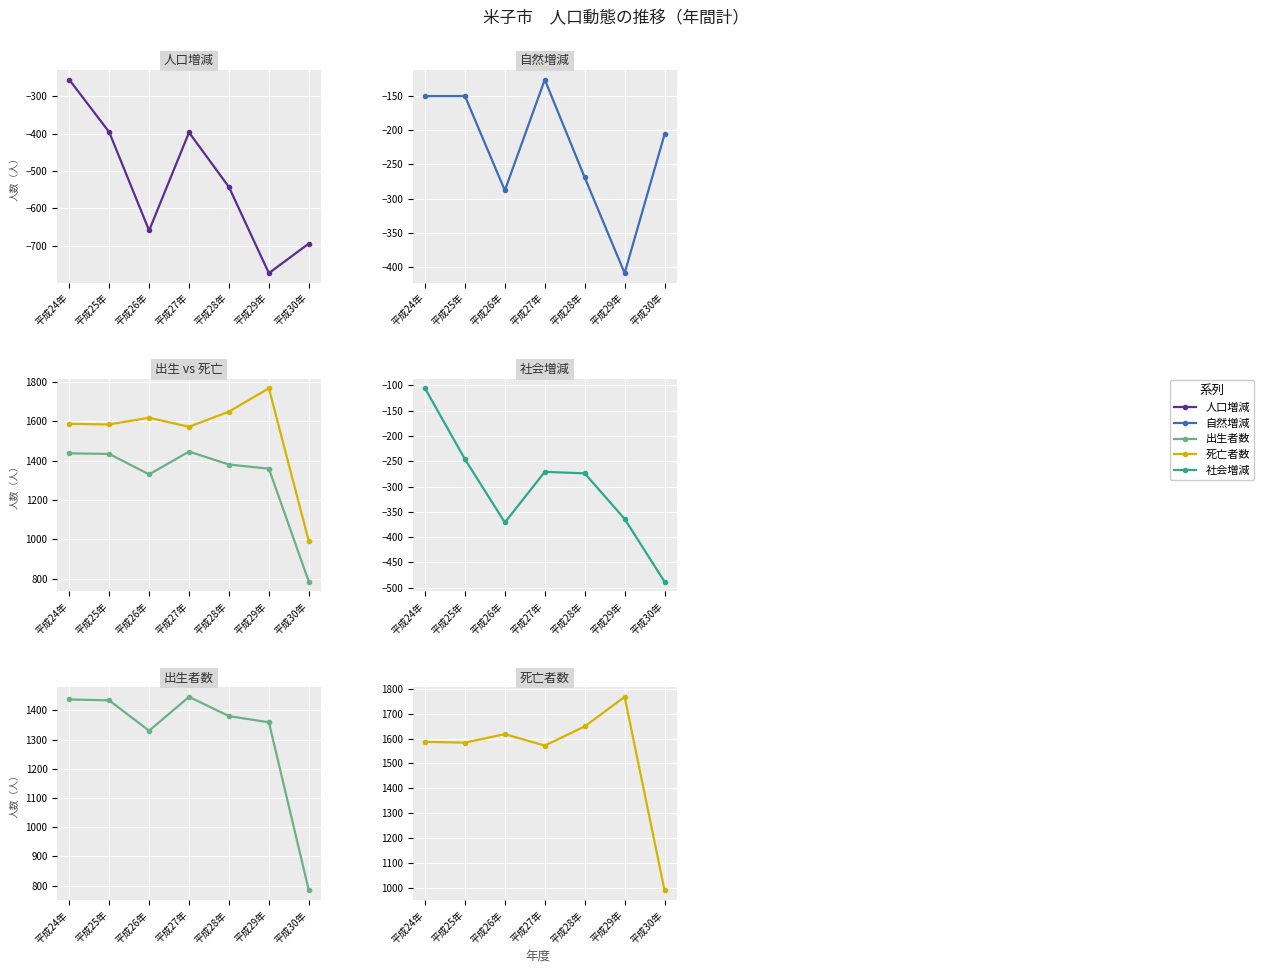

At which label is 人口増減 closest to -514?

平成28年